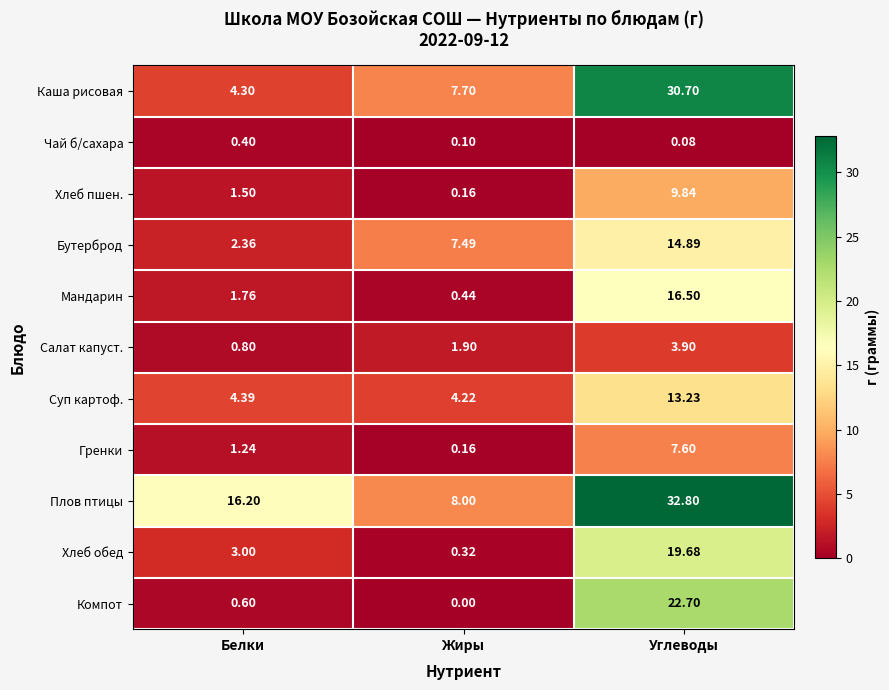

Which series has the largest range (max minus min)?

Каша рисовая